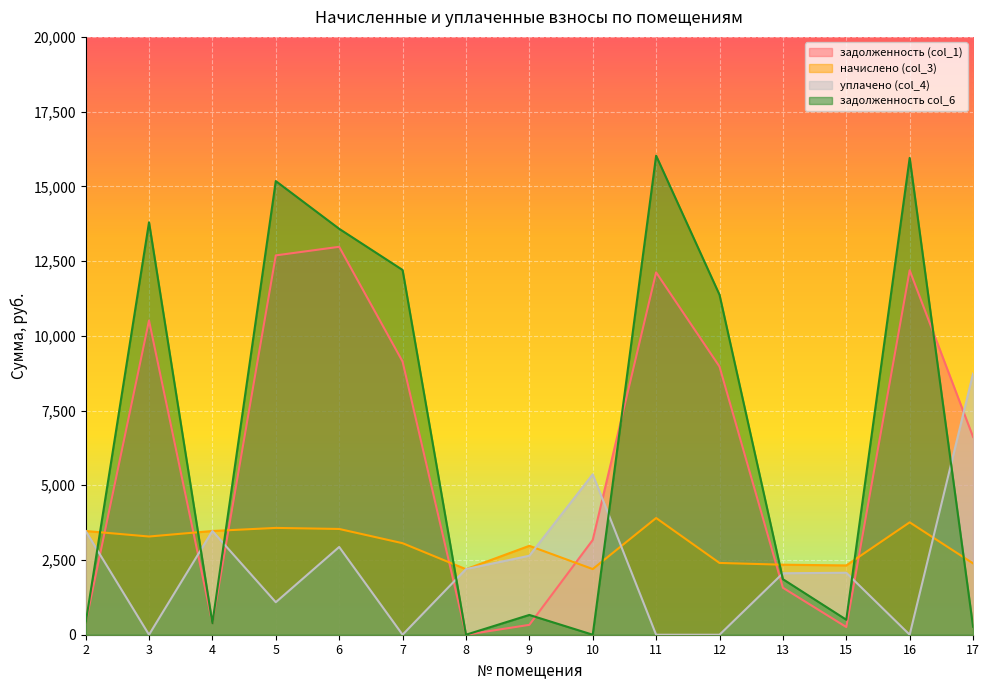

Which has a higher value, 11 or 8?

11